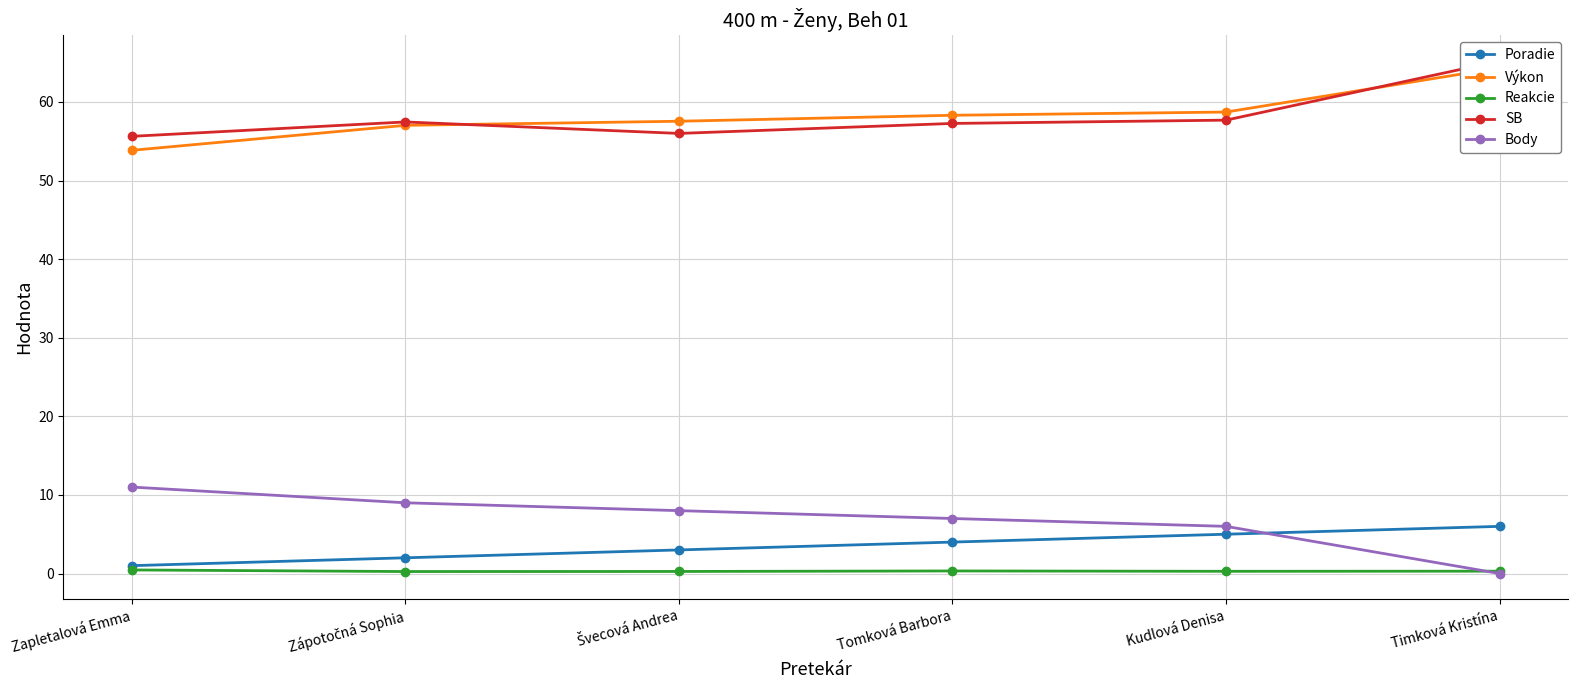

Between Zápotočná Sophia and Tomková Barbora, which series saw the biggest shift?

Poradie